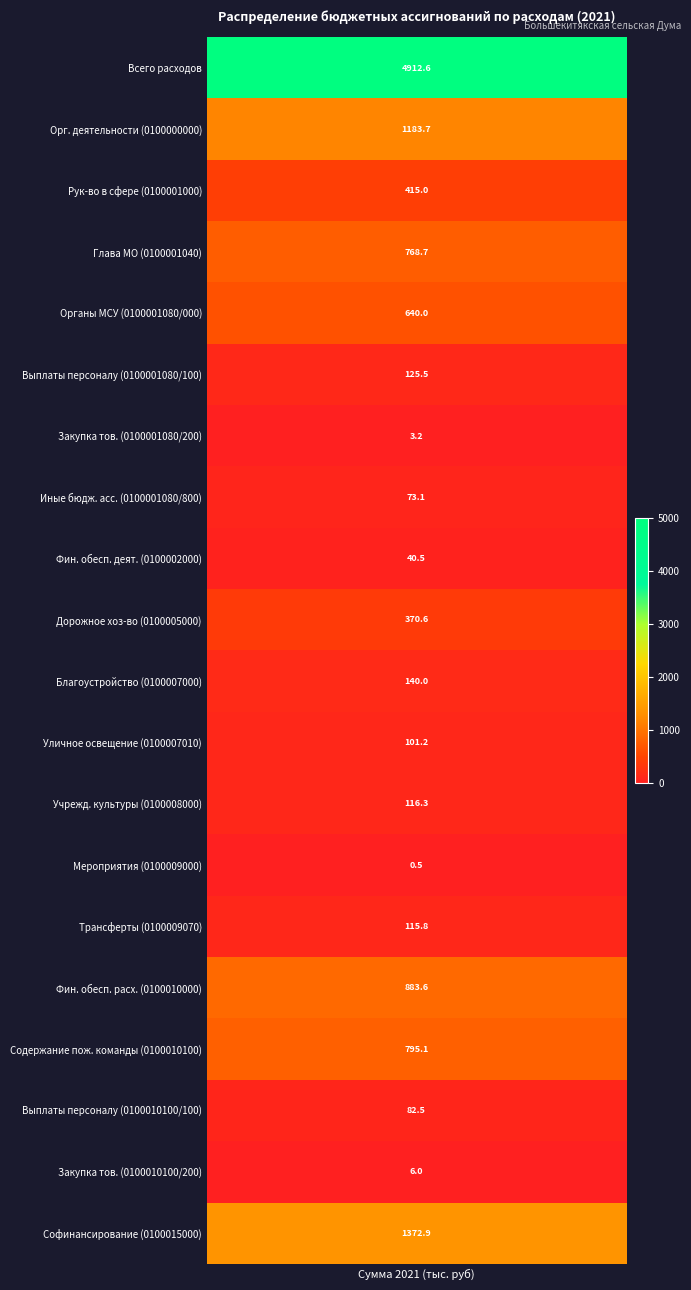

Is it true that the value at 12 is 77.7?

False